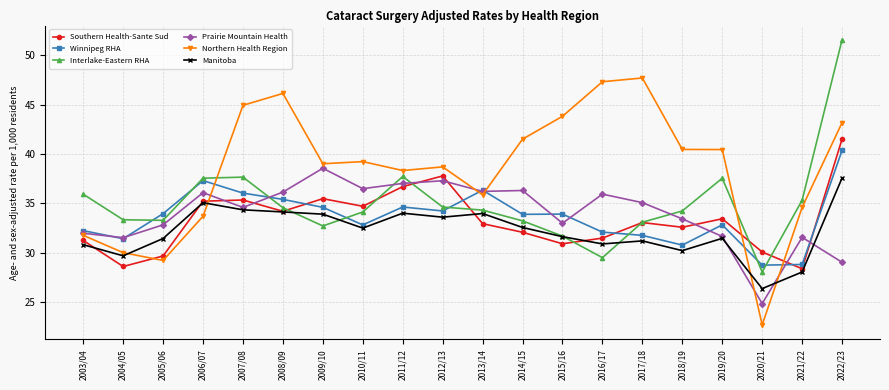

Is it true that Interlake-Eastern RHA equals 33.3 at 2004/05?

True